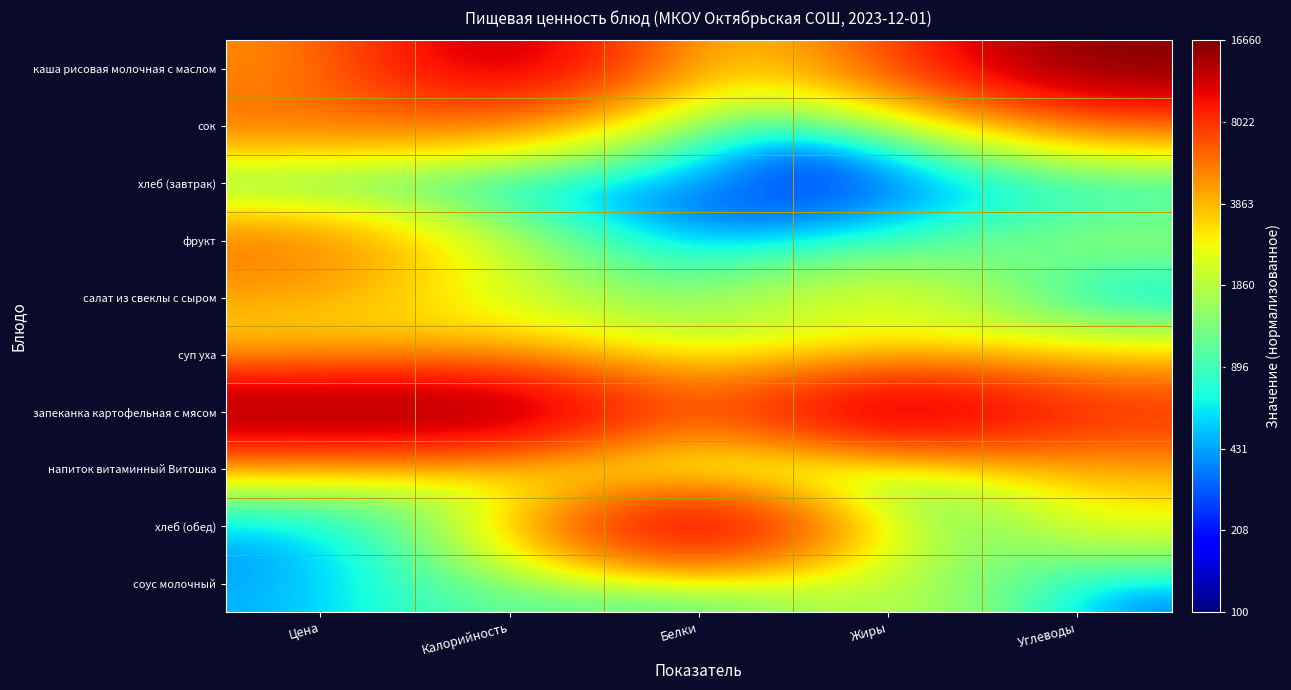

Between Белки and Углеводы, which is larger?

Углеводы